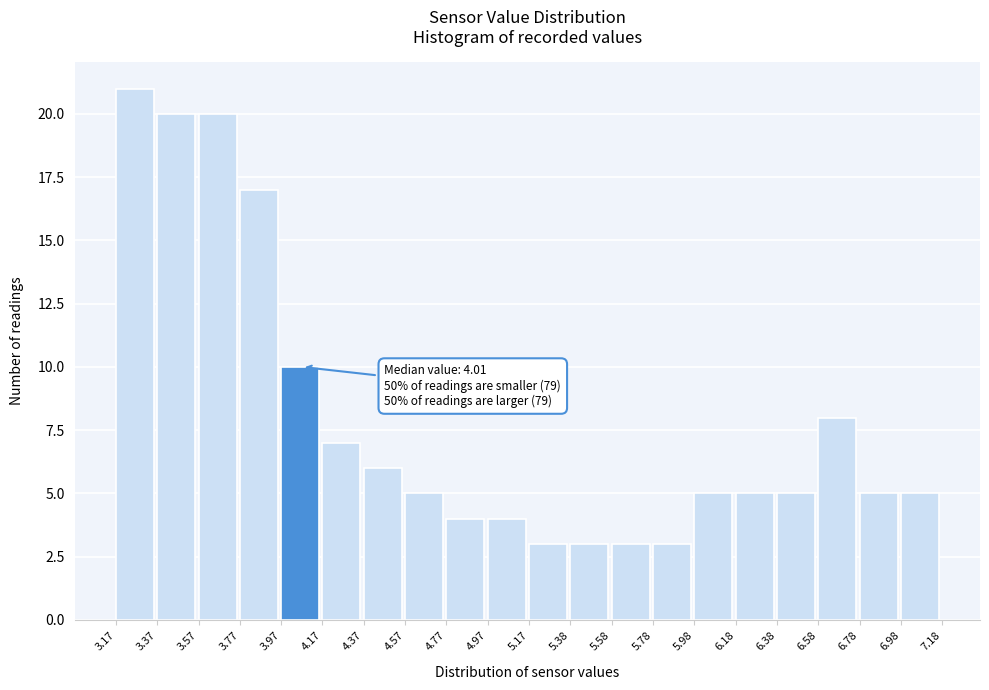

Over which range of the x-axis is the bar tallest?

3.17 to 3.37